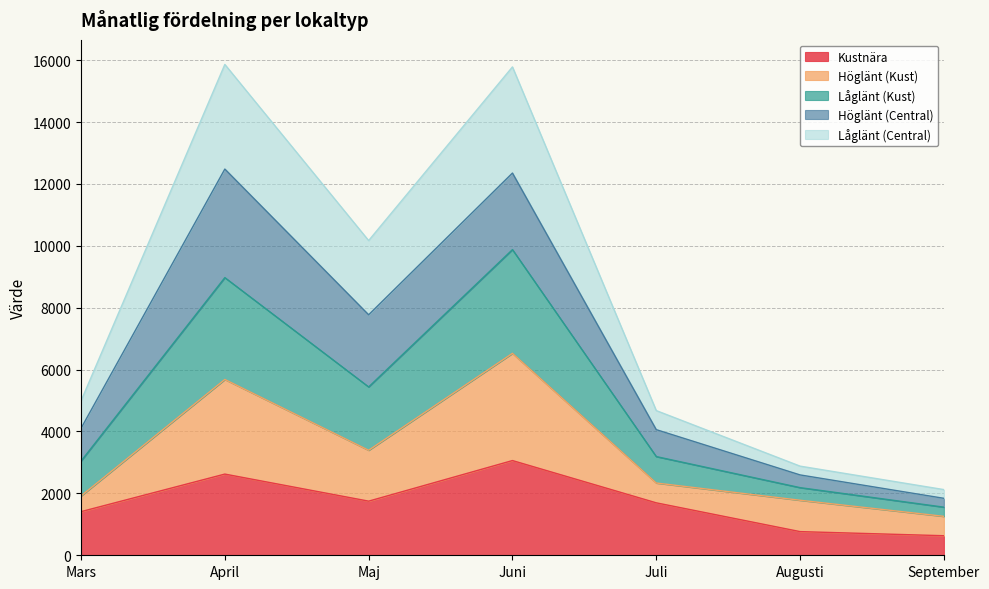

What is the total value across all series at Juli?

4676